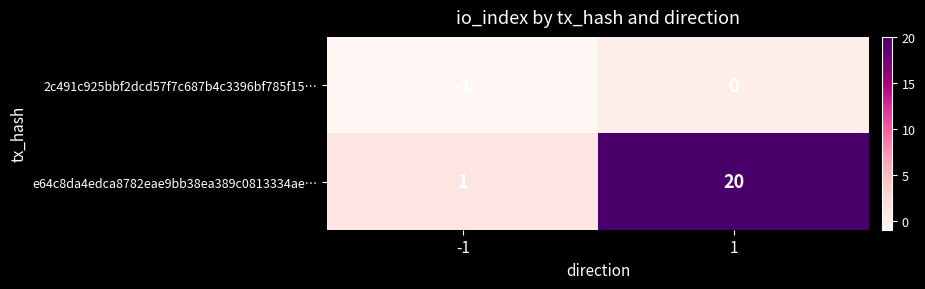

What is the difference between the maximum and minimum values in the e64c8da4edca8782eae9bb38ea389c0813334ae… series?

19